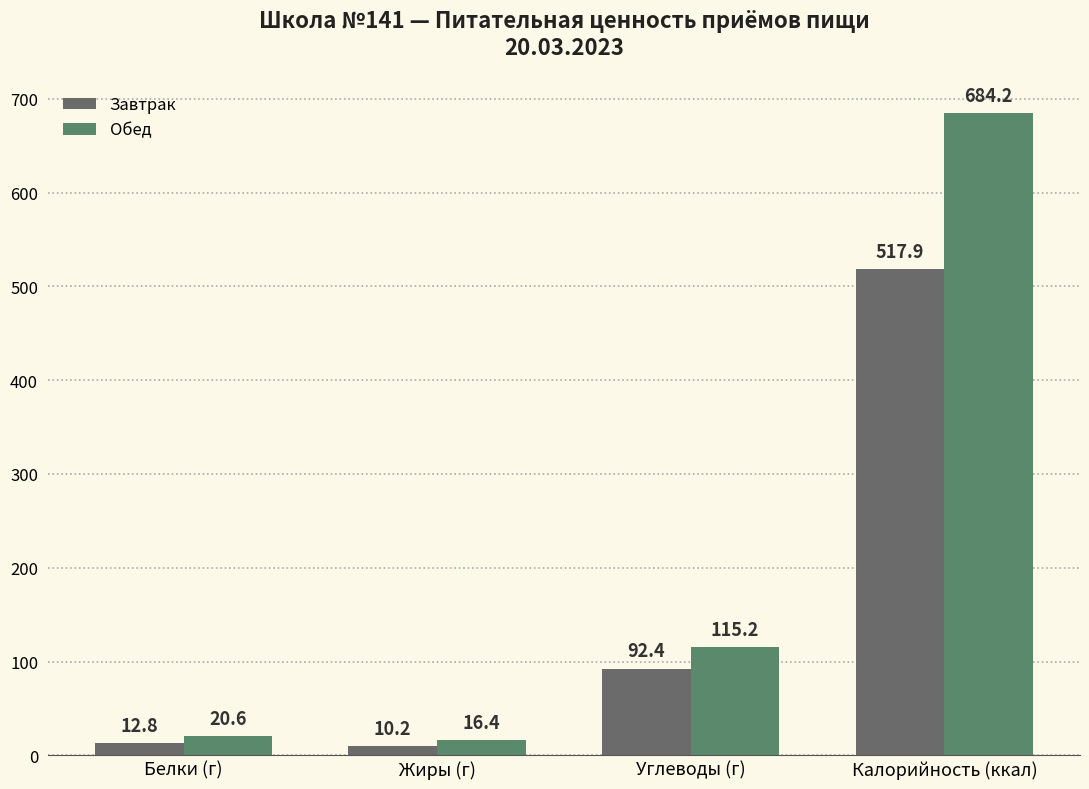

The value of Завтрак at Калорийность (ккал) is 517.9. True or false?

True